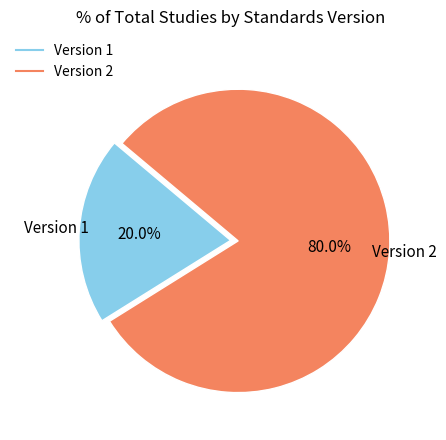

Is there any slice that represents more than half of the pie?

Yes